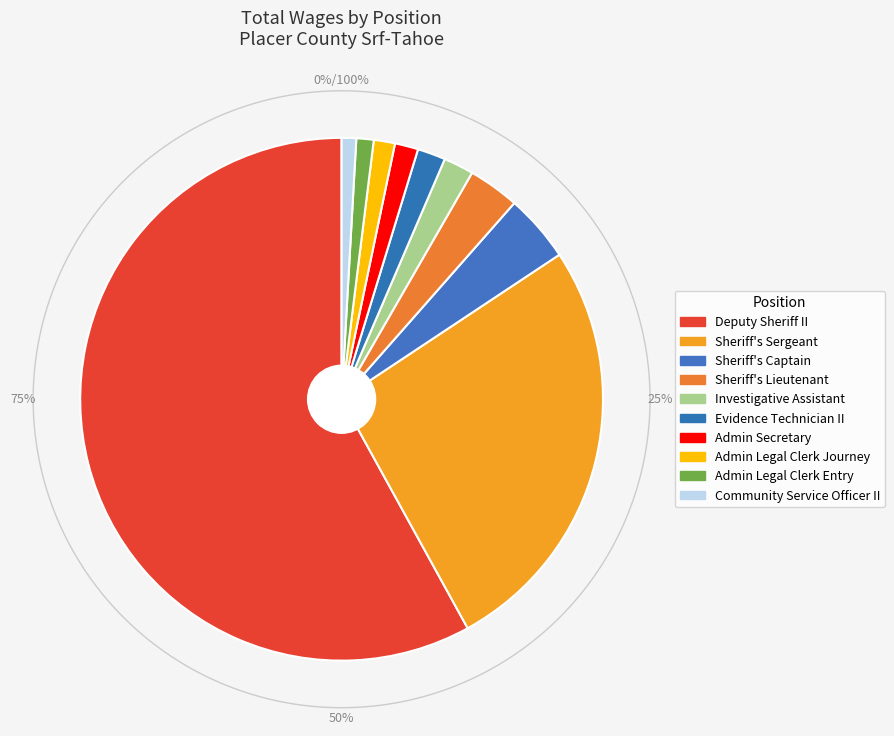

The Admin Legal Clerk Entry slice represents 14% of the pie. True or false?

False